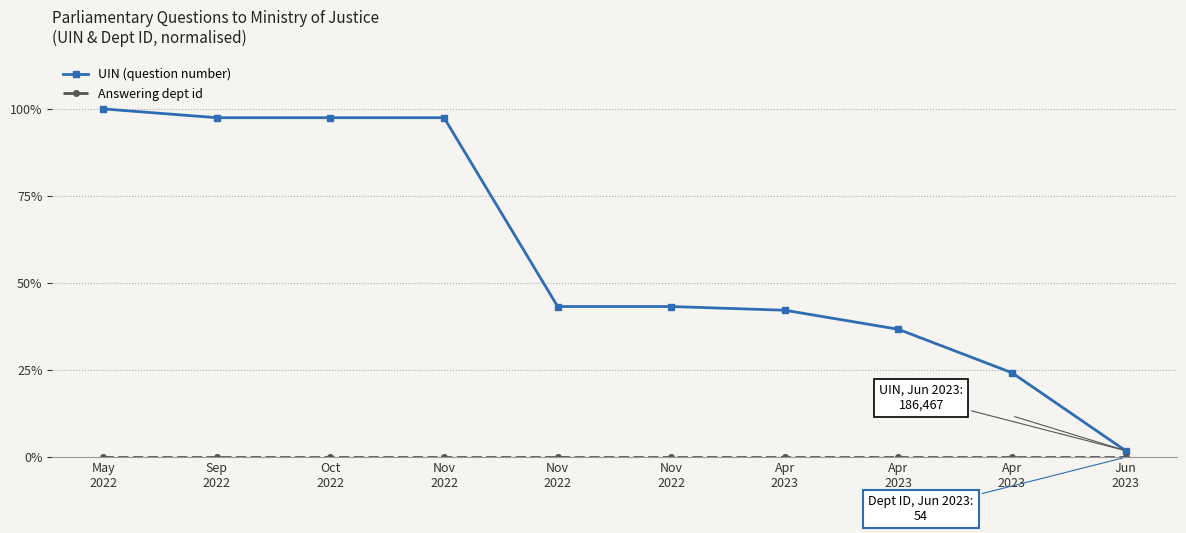

What is the sum of all Answering dept id values?

0.3